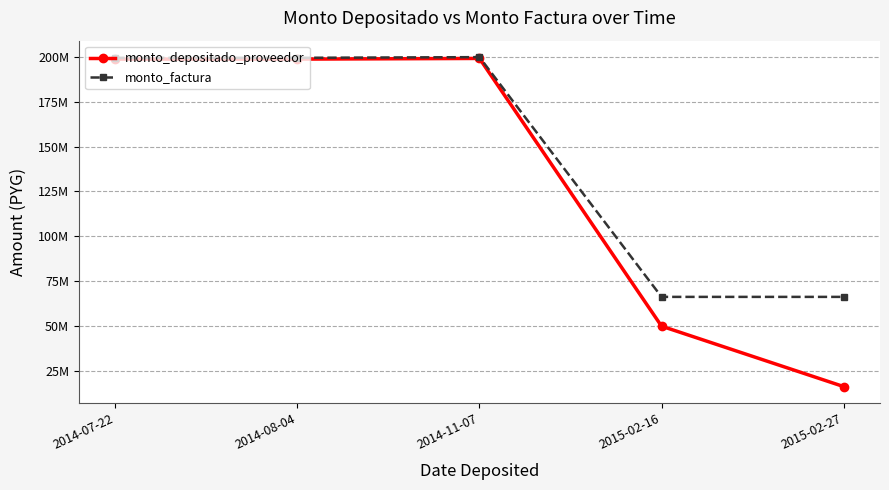

What is the minimum value for monto_factura?

66160000